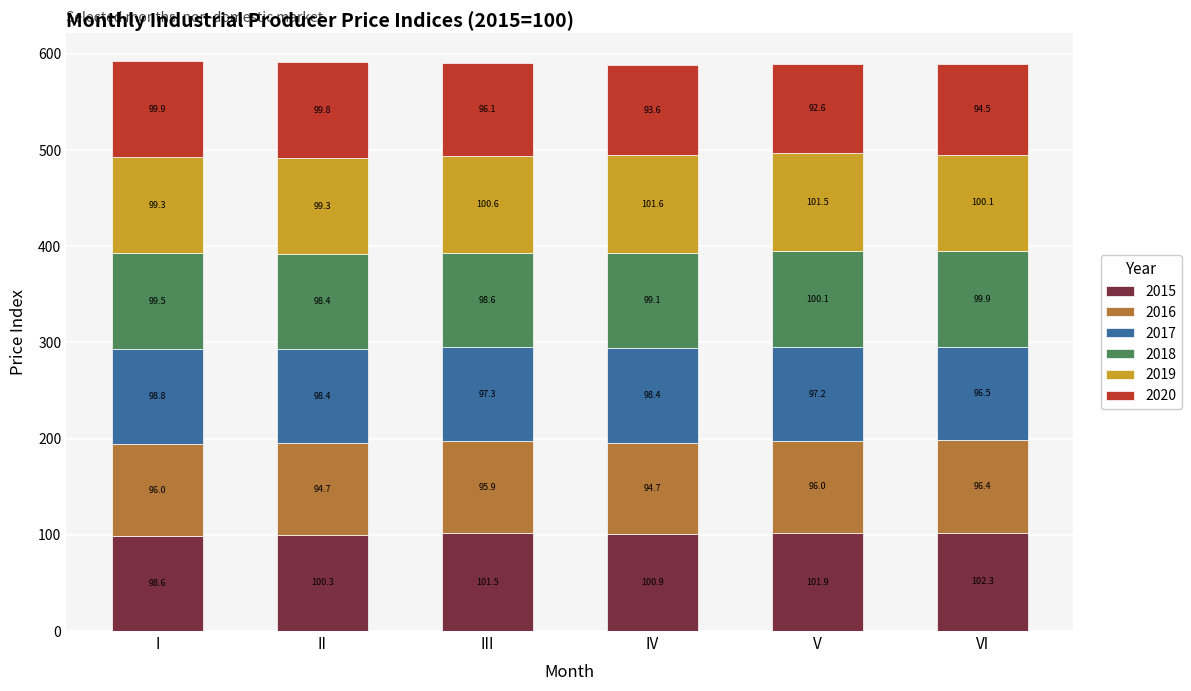

Which category has the highest value in the 2015 series?

VI